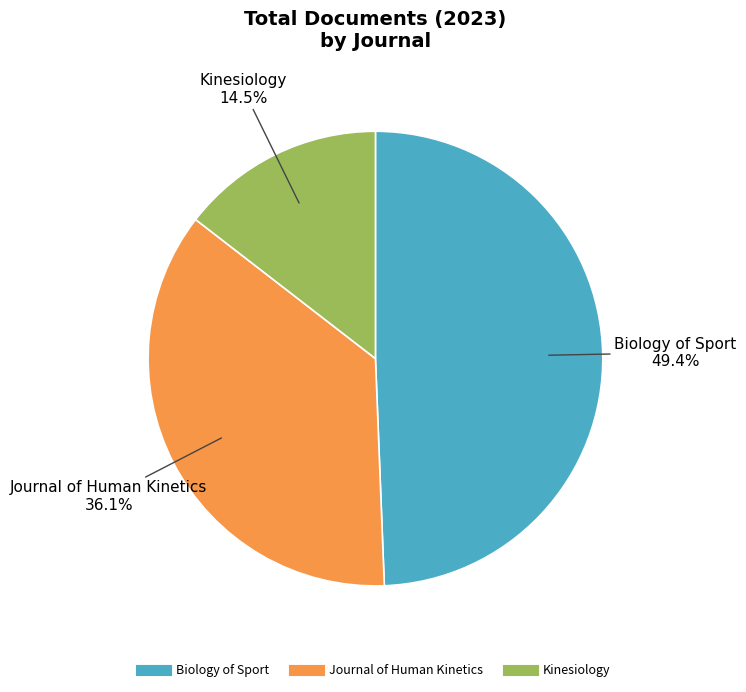

Which has a higher value, Kinesiology or Biology of Sport?

Biology of Sport